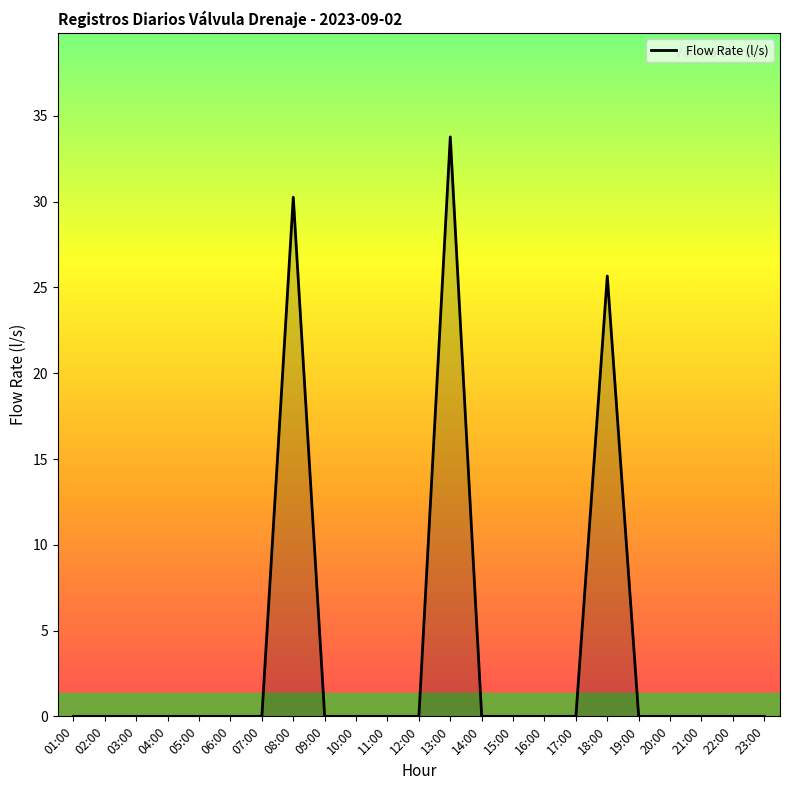

True or false: there are more than 2 points higher than both neighbors.

True